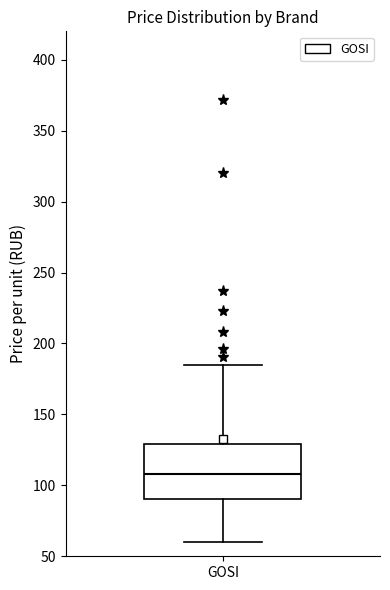

Read this box plot against the y-axis: the position of the median line, the range covered by the box, and the ends of both whiskers. The values are not printed on the chart, so give them approximately, as read against the axis.

median 110, box 90 to 130, whiskers 60 to 185